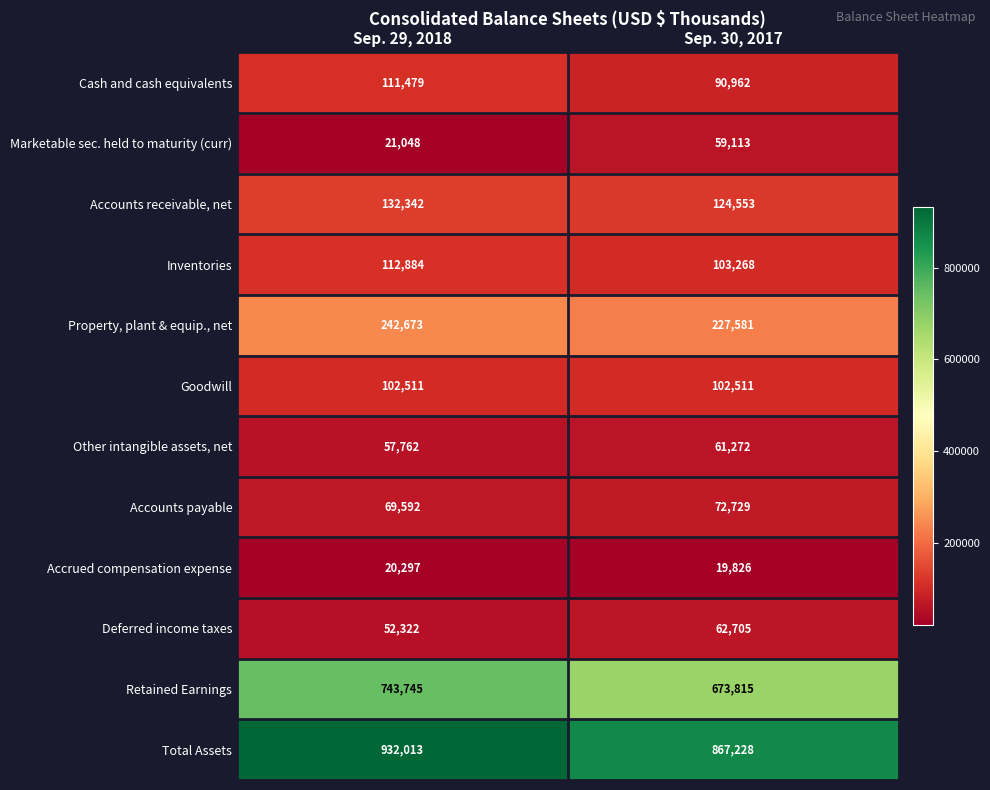

Between Sep. 29, 2018 and Sep. 30, 2017, which series saw the biggest shift?

Retained Earnings